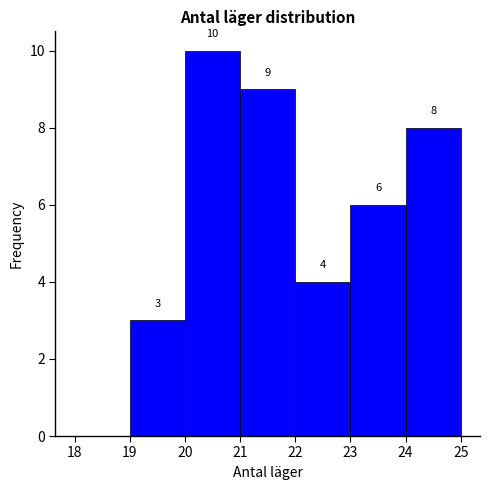

Over which range of the x-axis is the bar tallest?

20 to 21